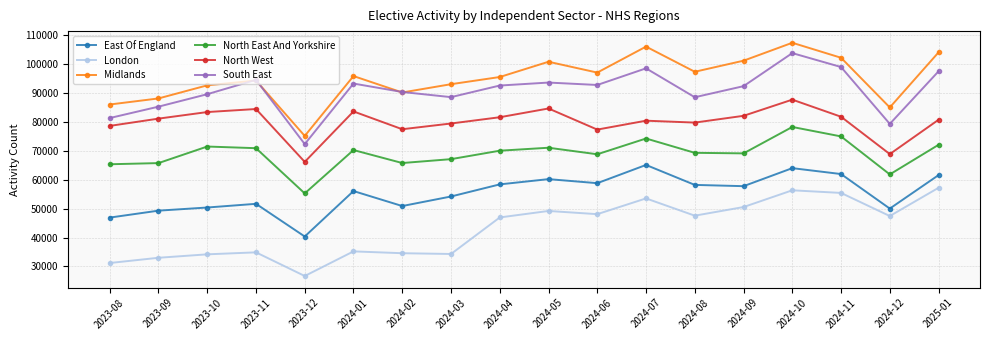

True or false: North West and North East And Yorkshire intersect in this chart.

False